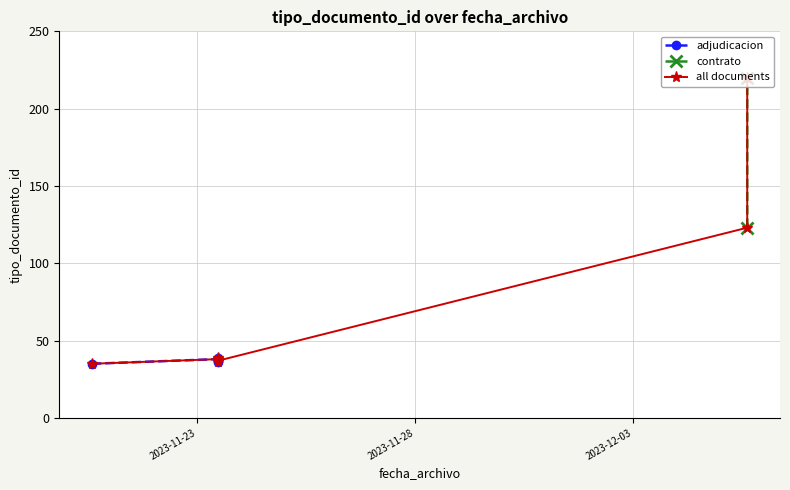

Where is the first local minimum?

2023-11-23 11:33:35